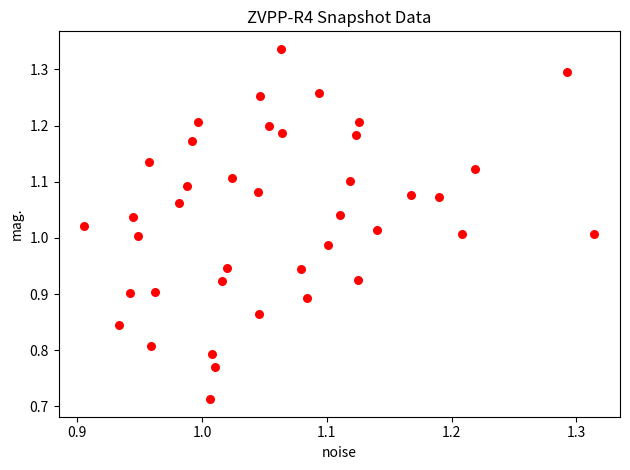

What is the range of X values (max minus min)?

0.4